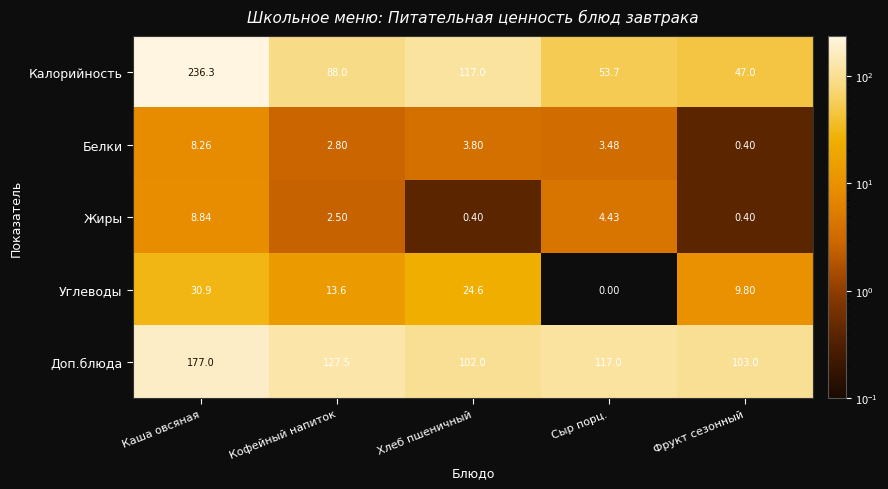

Between Каша овсяная and Кофейный напиток, which series saw the biggest shift?

Калорийность